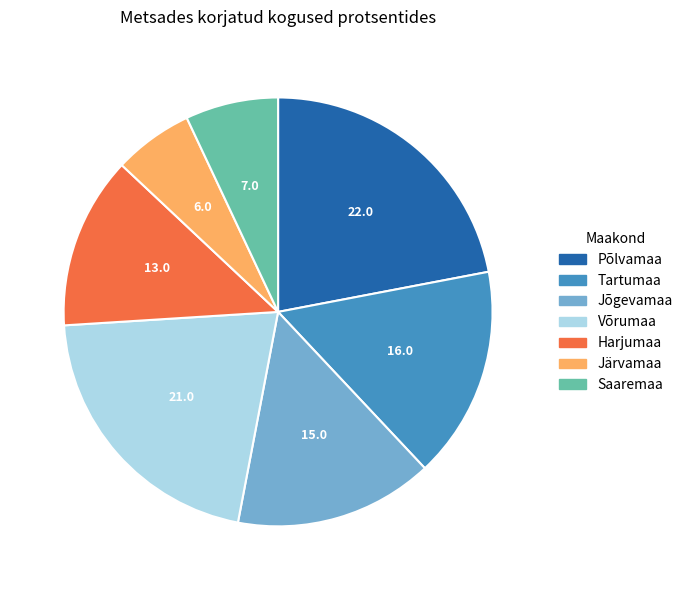

Which slice is the smallest?

Järvamaa